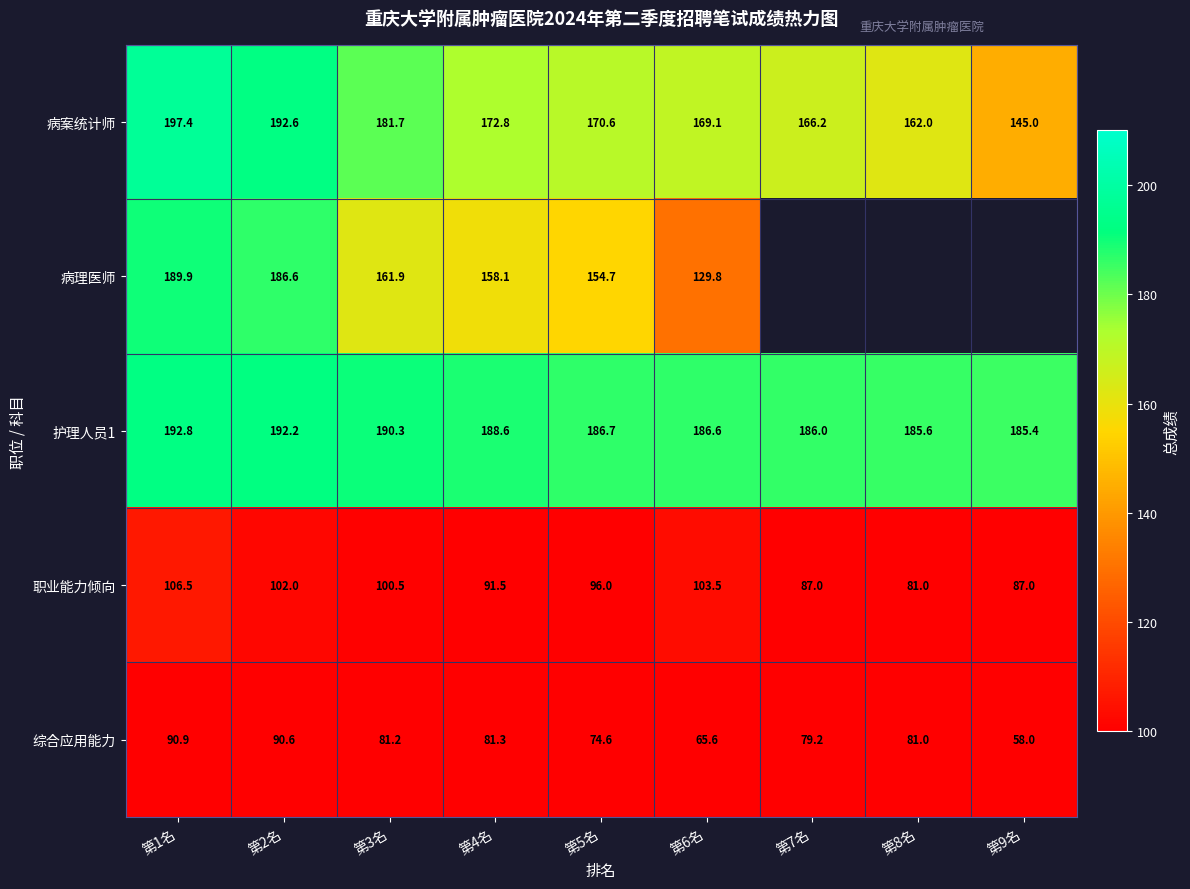

How many values in the 职业能力倾向 series are below 96?

4